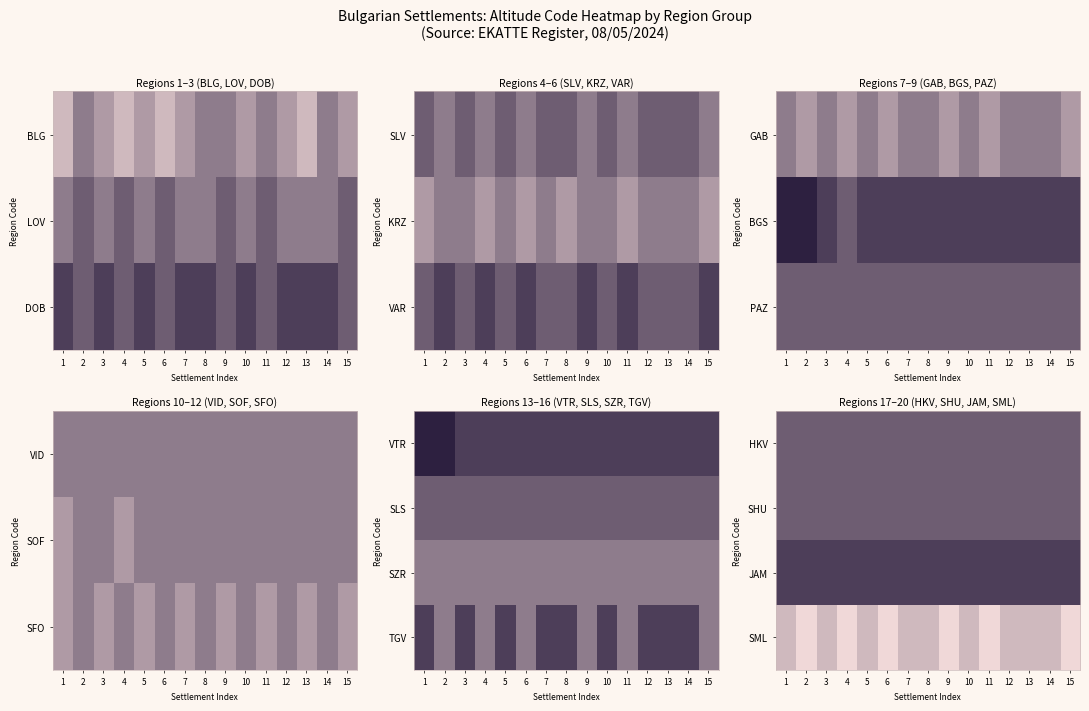

At which label is HKV closest to 4?

1